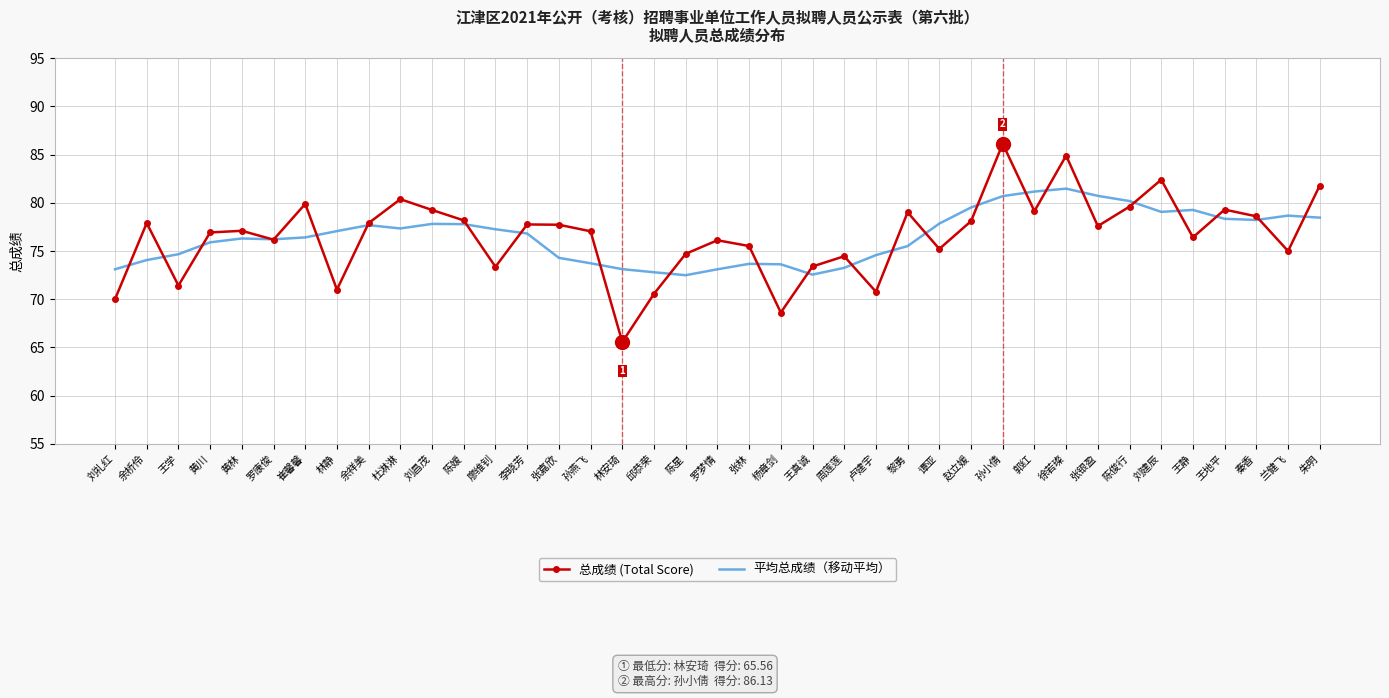

True or false: 总成绩 (Total Score) and 平均总成绩（移动平均） intersect in this chart.

True